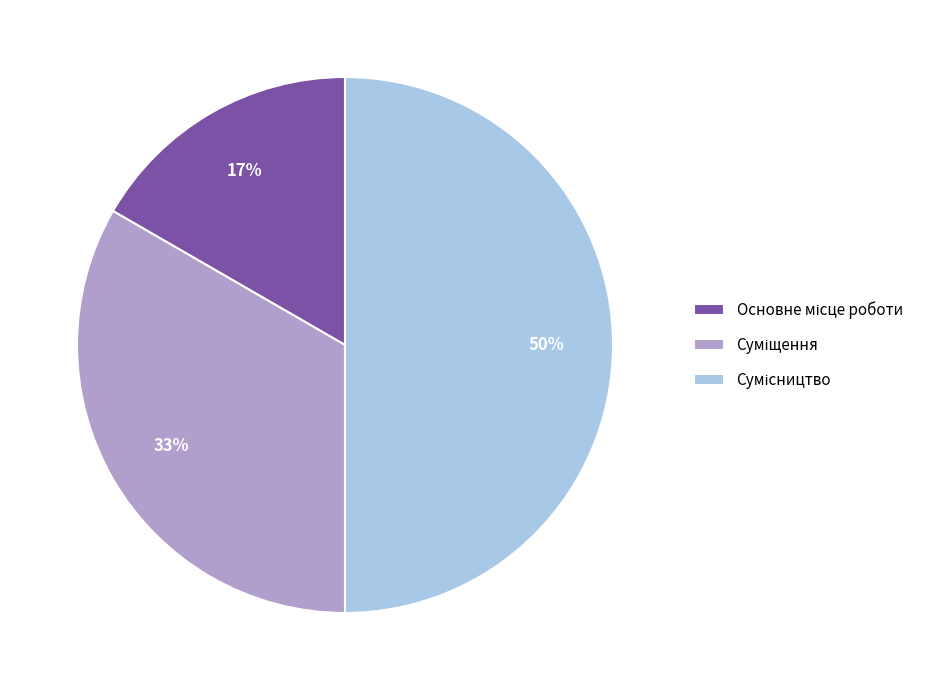

To the nearest percent, what is the difference between the largest and smallest slice percentages?

33%